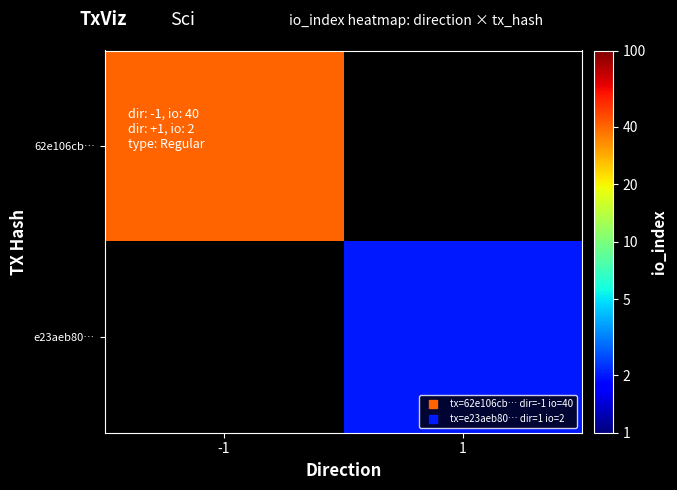

Count the number of data series in this chart.

2